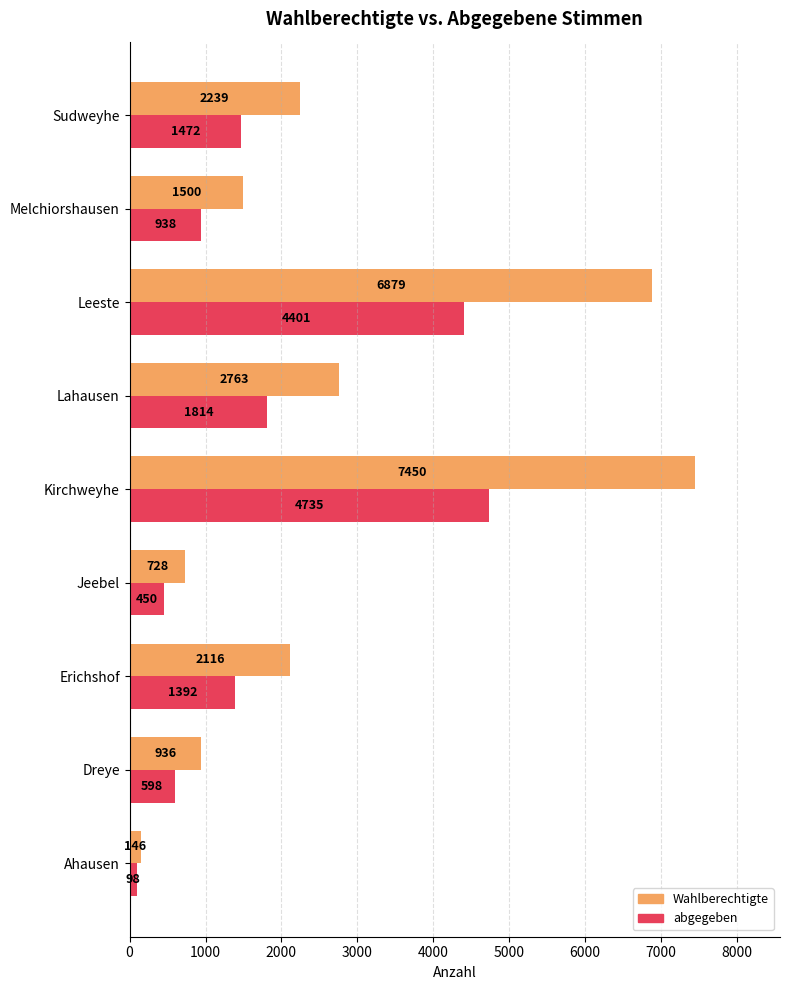

What is the approximate value of abgegeben at Jeebel, to the nearest 10?

450